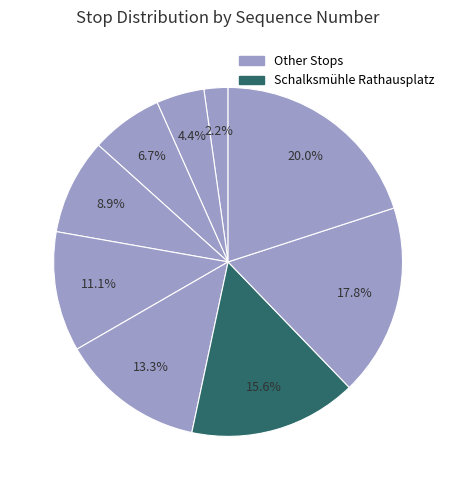

How many segments does this pie chart have?

9